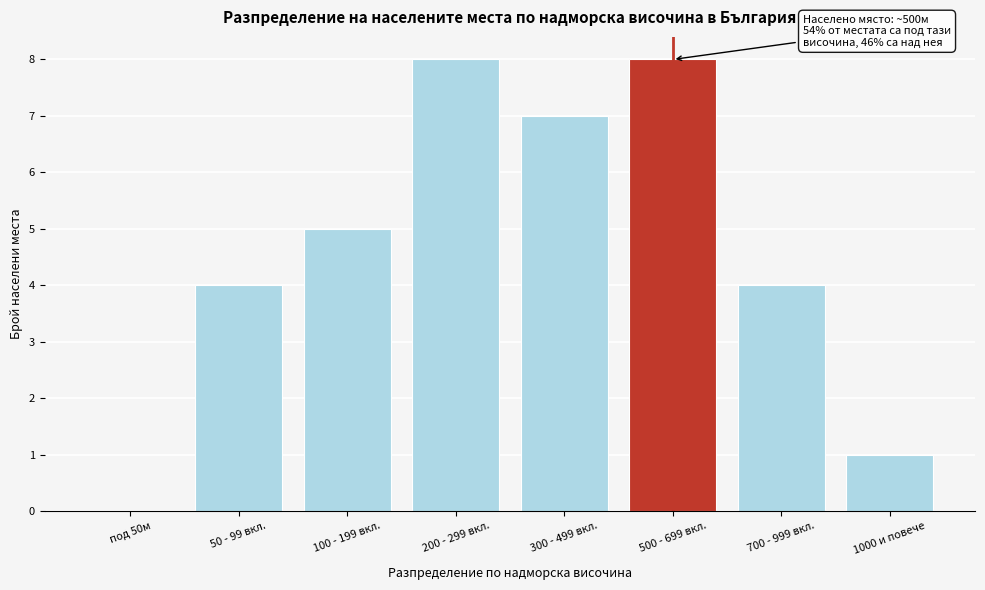

Reading left to right, what are all the values shown in this chart?

под 50м=0	50 - 99 вкл.=4	100 - 199 вкл.=5	200 - 299 вкл.=8	300 - 499 вкл.=7	500 - 699 вкл.=8	700 - 999 вкл.=4	1000 и повече=1